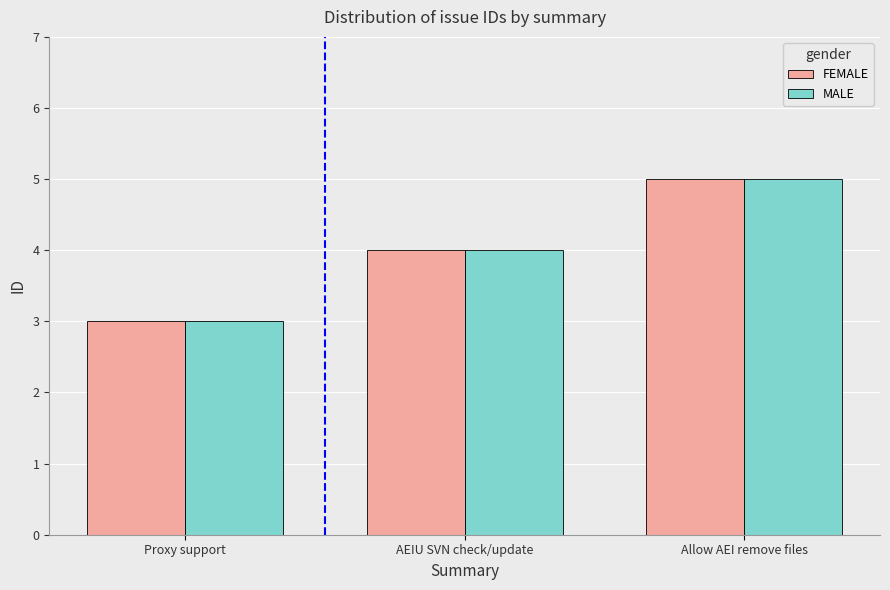

How many data points does each series have?

3